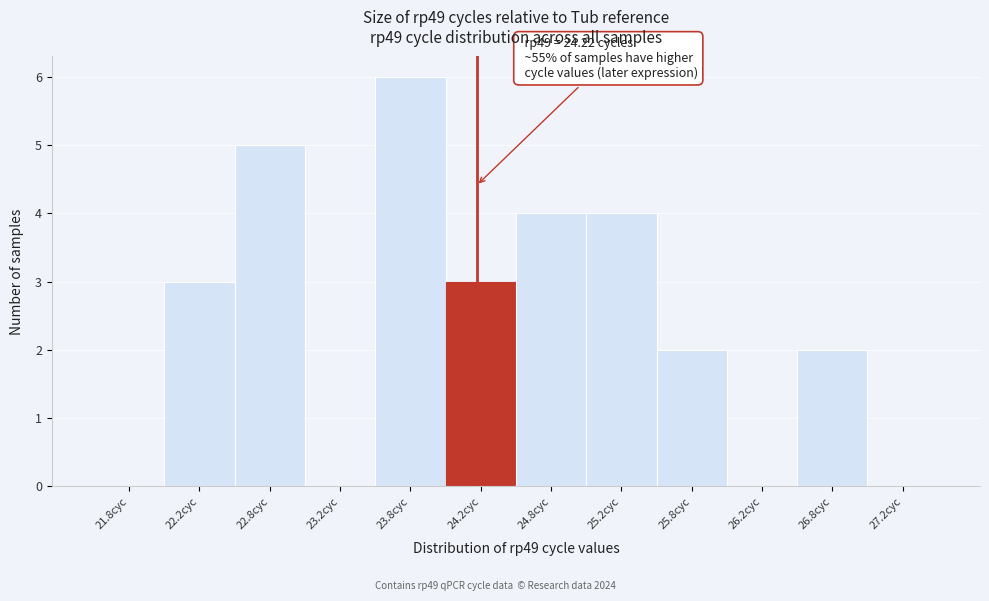

Which range on the x-axis has the tallest bar?

23.5 to 24.0